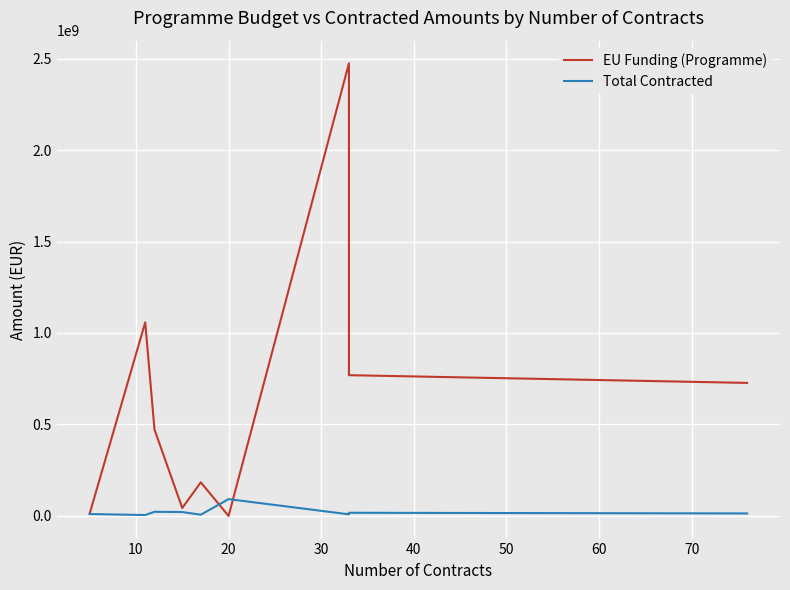

In EU Funding (Programme), how many points are higher than both neighbors (excluding endpoints)?

3